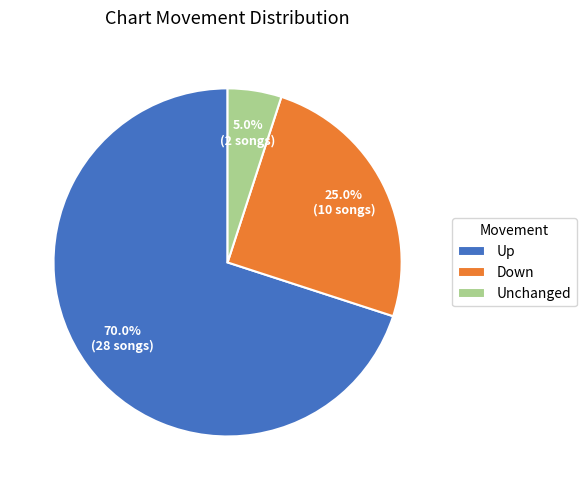

Which slice is the largest?

Up